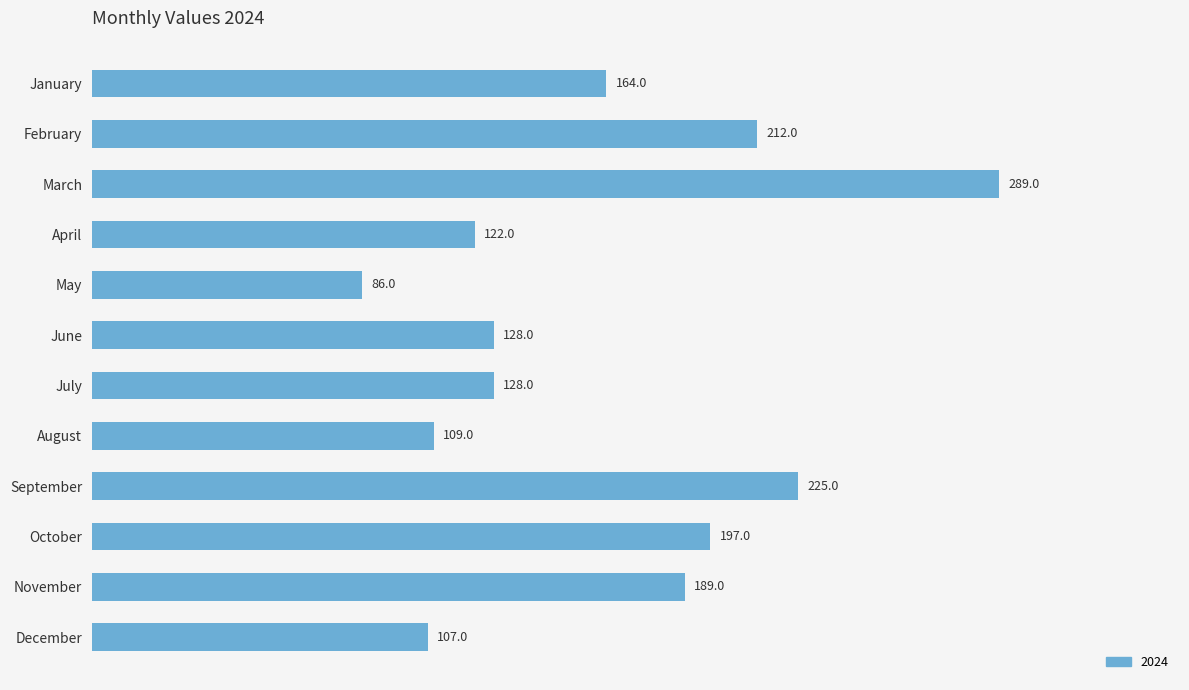

What is the sum of the values at October and May?

283